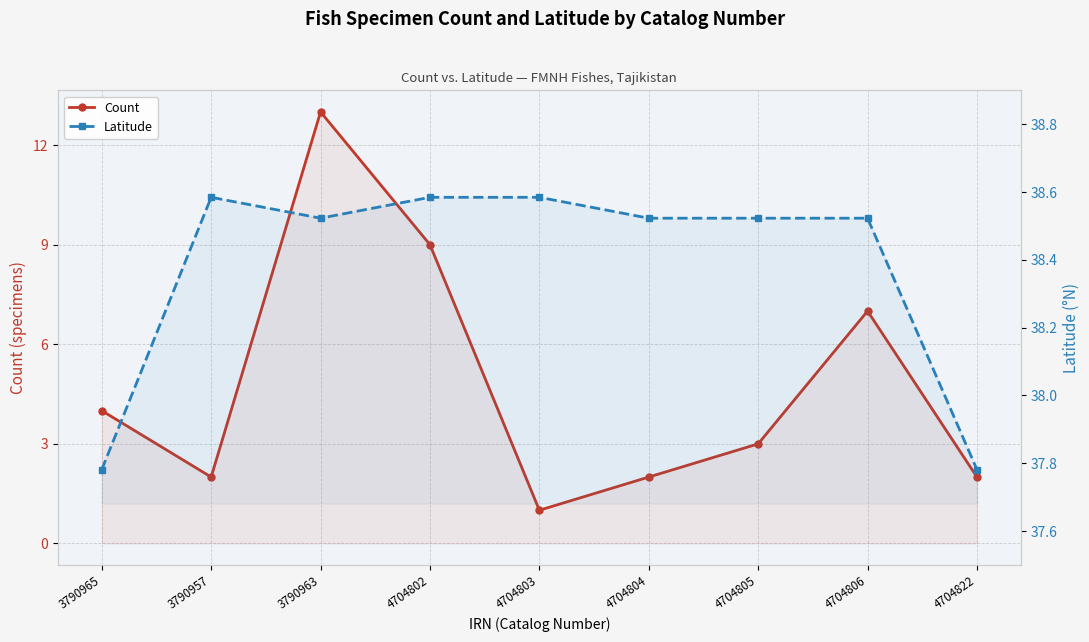

What is the sum of the Latitude values at 3790963 and 4704804?

77.0